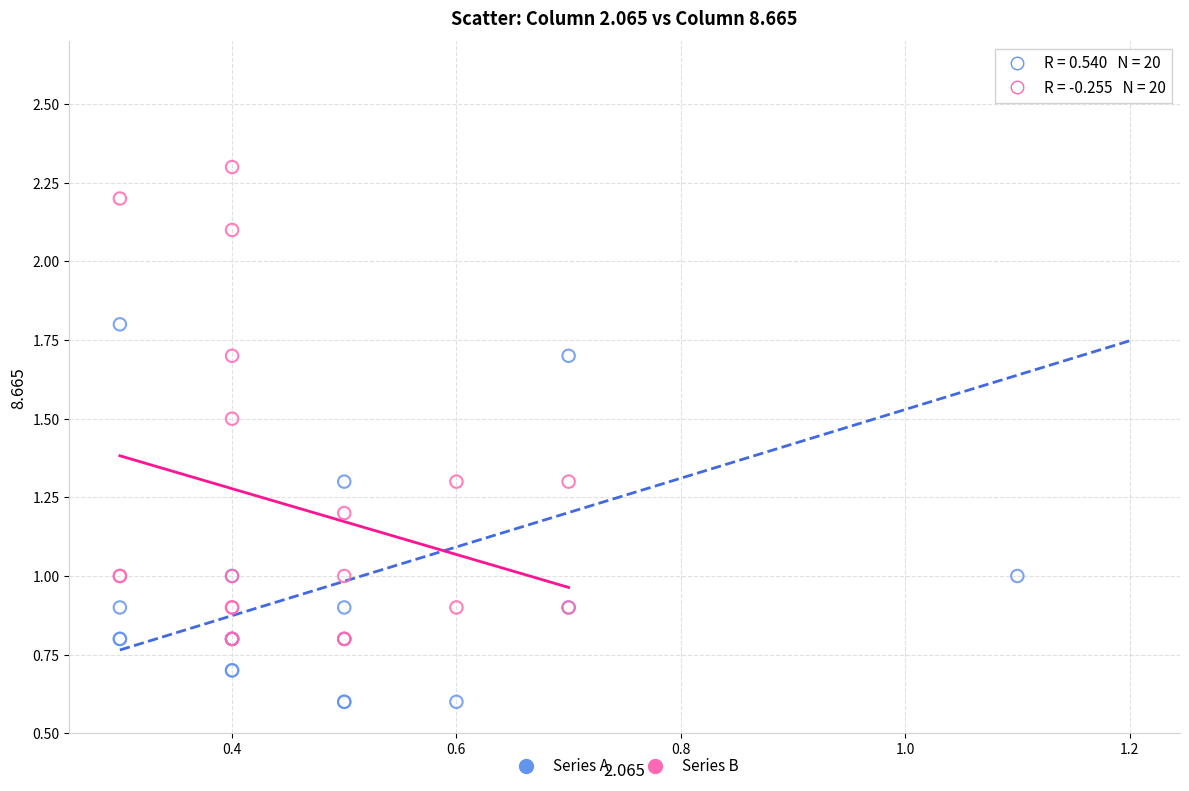

Which series reaches the minimum Y coordinate?

Series A